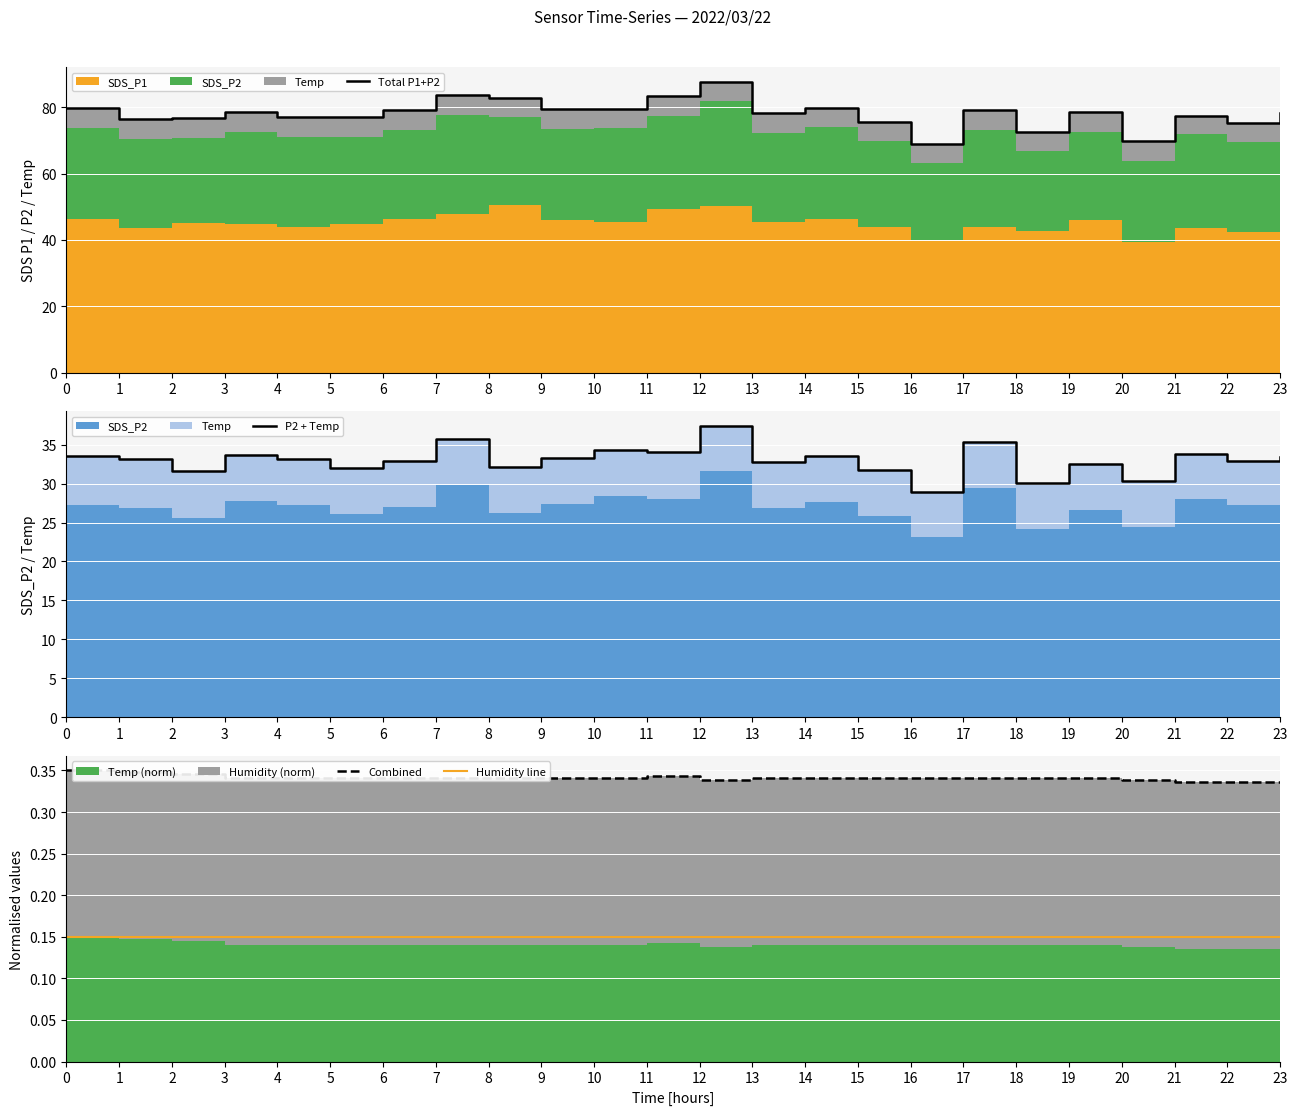

Reading left to right, extract all data points from this chart.

Total P1+P2: 0=79.9	1=76.6	2=76.7	3=78.5	4=77.0	5=77.0	6=79.1	7=83.6	8=82.8	9=79.4	10=79.6	11=83.5	12=87.7	13=78.2	14=79.9	15=75.7	16=69.1	17=79.1	18=72.7	19=78.4	20=69.7	21=77.5	22=75.2	23=78.3
P2 + Temp: 0=33.5	1=33.1	2=31.6	3=33.7	4=33.1	5=32.0	6=32.9	7=35.7	8=32.2	9=33.3	10=34.3	11=34.0	12=37.4	13=32.8	14=33.5	15=31.8	16=29.0	17=35.3	18=30.0	19=32.5	20=30.3	21=33.8	22=32.9	23=33.5
Combined: 0=0.3	1=0.3	2=0.3	3=0.3	4=0.3	5=0.3	6=0.3	7=0.3	8=0.3	9=0.3	10=0.3	11=0.3	12=0.3	13=0.3	14=0.3	15=0.3	16=0.3	17=0.3	18=0.3	19=0.3	20=0.3	21=0.3	22=0.3	23=0.3
Humidity line: 0=0.1	1=0.1	2=0.1	3=0.1	4=0.1	5=0.1	6=0.1	7=0.1	8=0.1	9=0.1	10=0.1	11=0.1	12=0.1	13=0.1	14=0.1	15=0.1	16=0.1	17=0.1	18=0.1	19=0.1	20=0.1	21=0.1	22=0.1	23=0.1